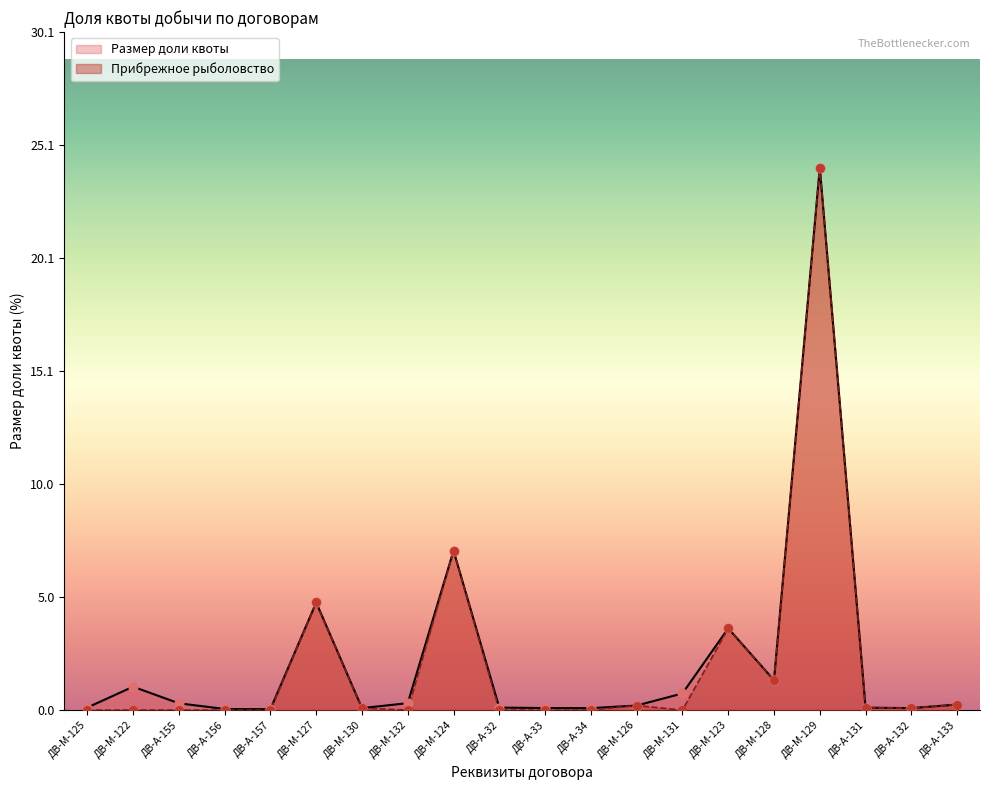

At how many categories does at least one series exceed 14?

1